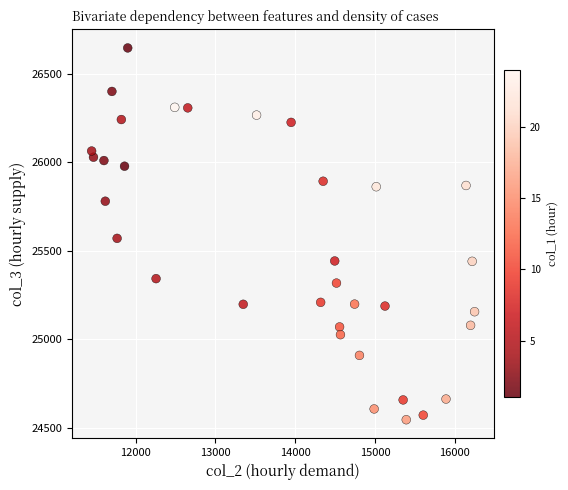

What Y value in the scatter plot is closest to 25596?

25571